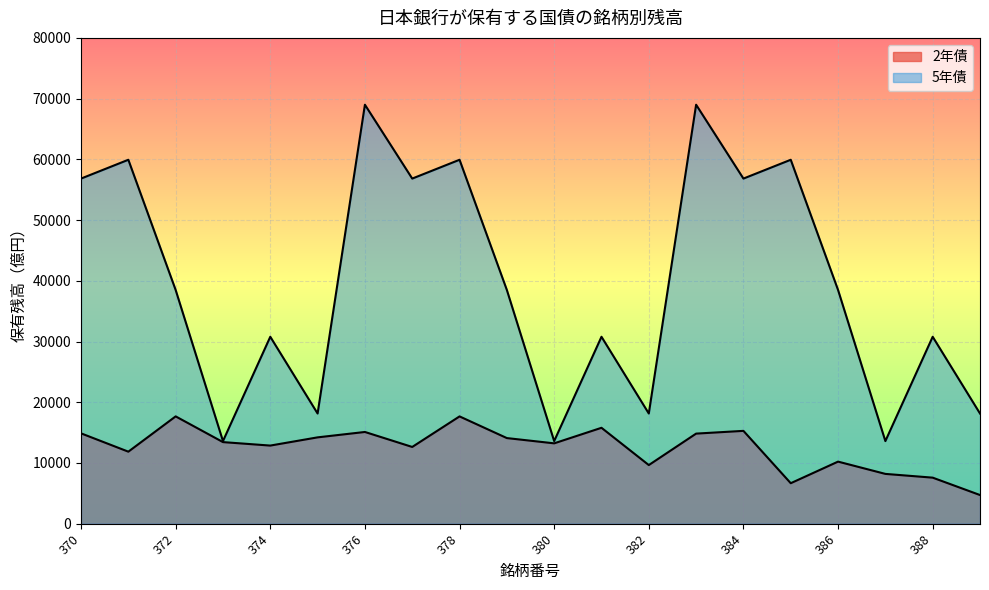

How many values in the 2年債 series exceed 13434?

9